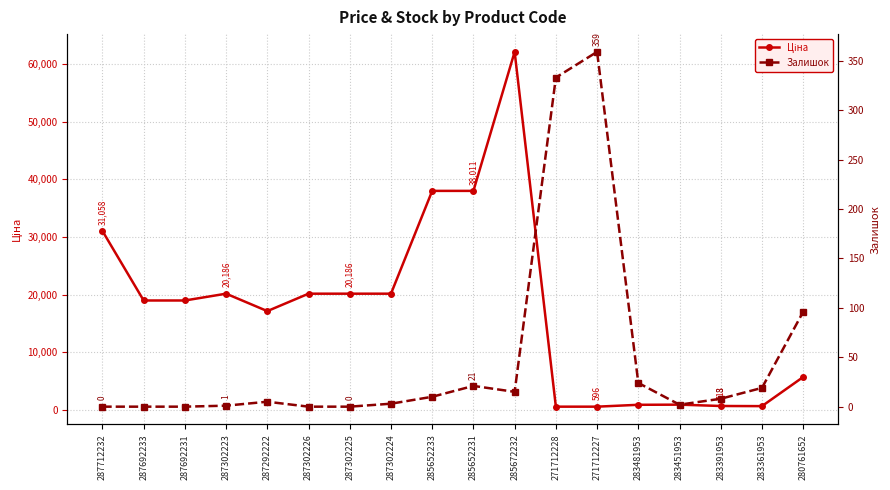

What is the maximum value for Залишок?

359.0